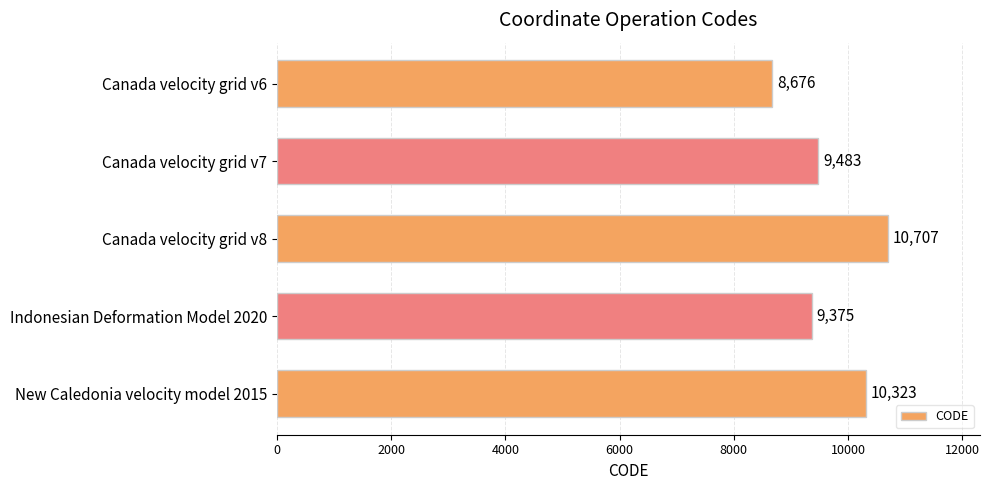

What is the smallest value displayed?

8676